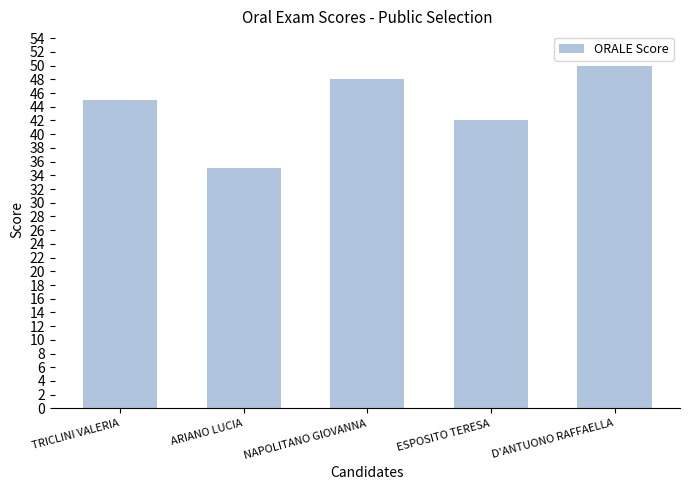

Are the bars horizontal?

No